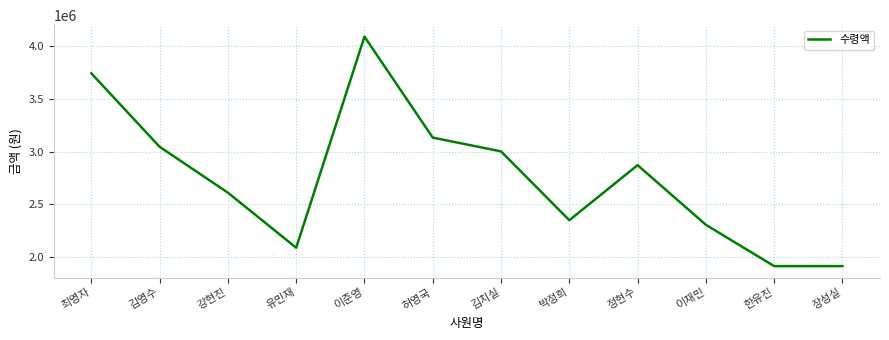

The chart shows a value of 1536320 at 박정희. True or false?

False